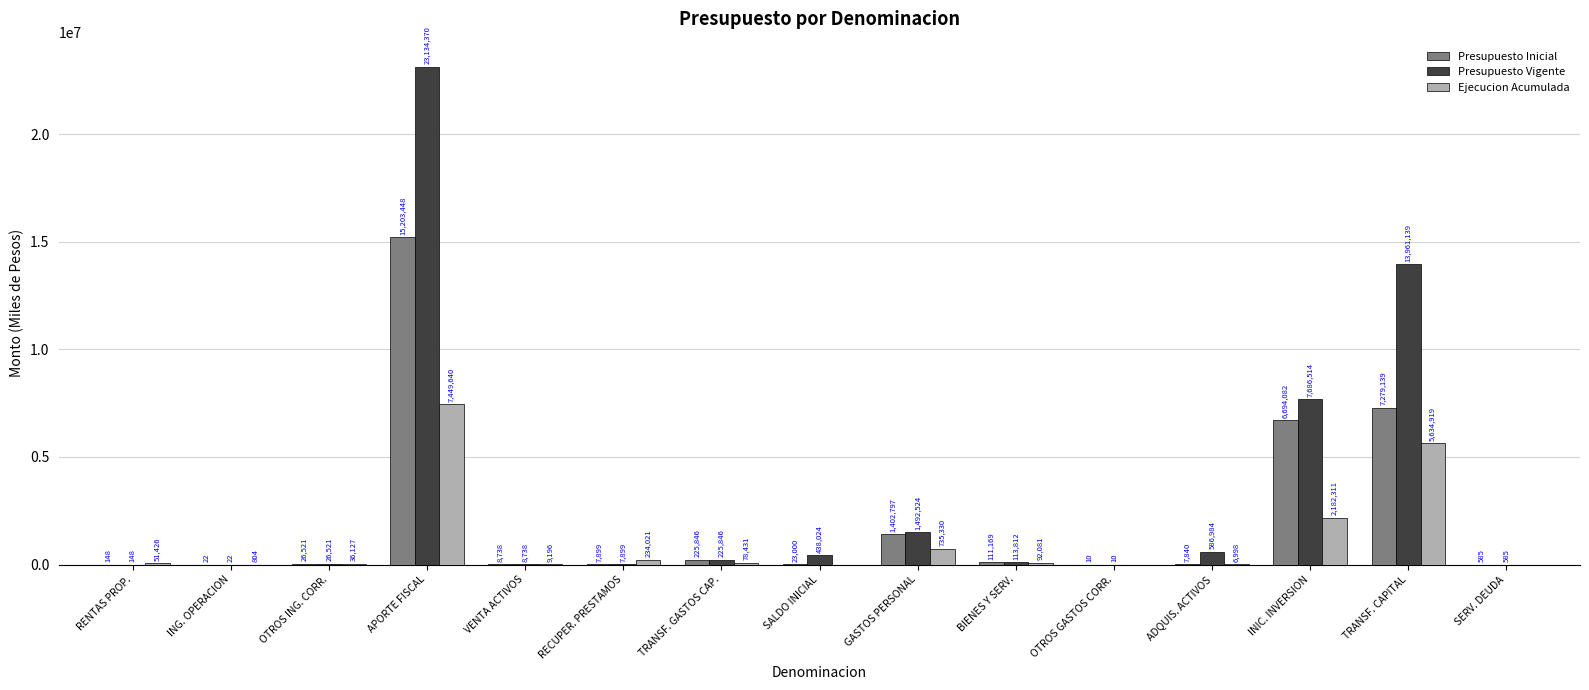

What is the difference between the Presupuesto Inicial values at ING. OPERACION and TRANSF. CAPITAL?

7279117